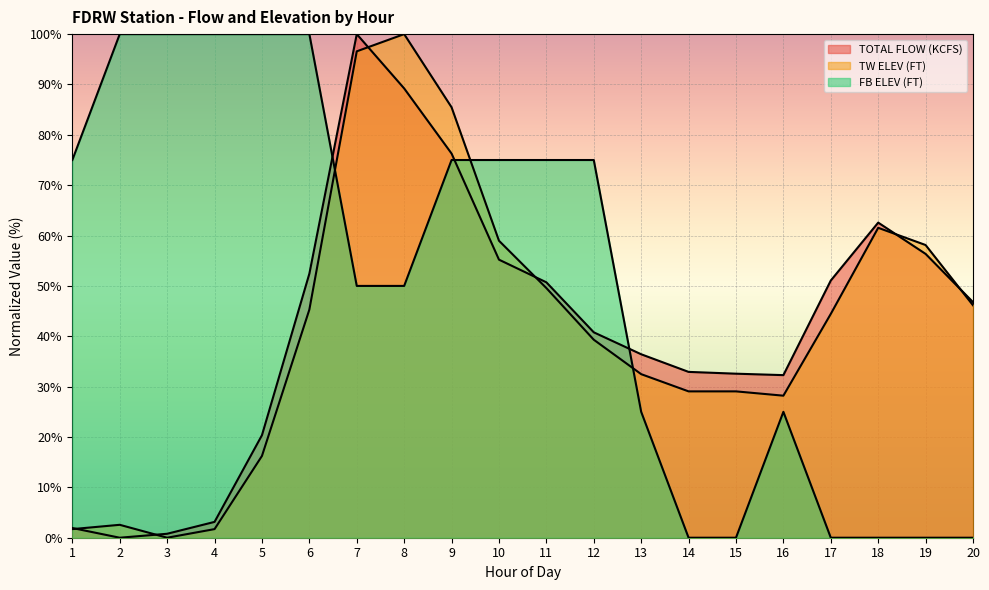

At which label does TW ELEV (FT) first exceed 44?

6